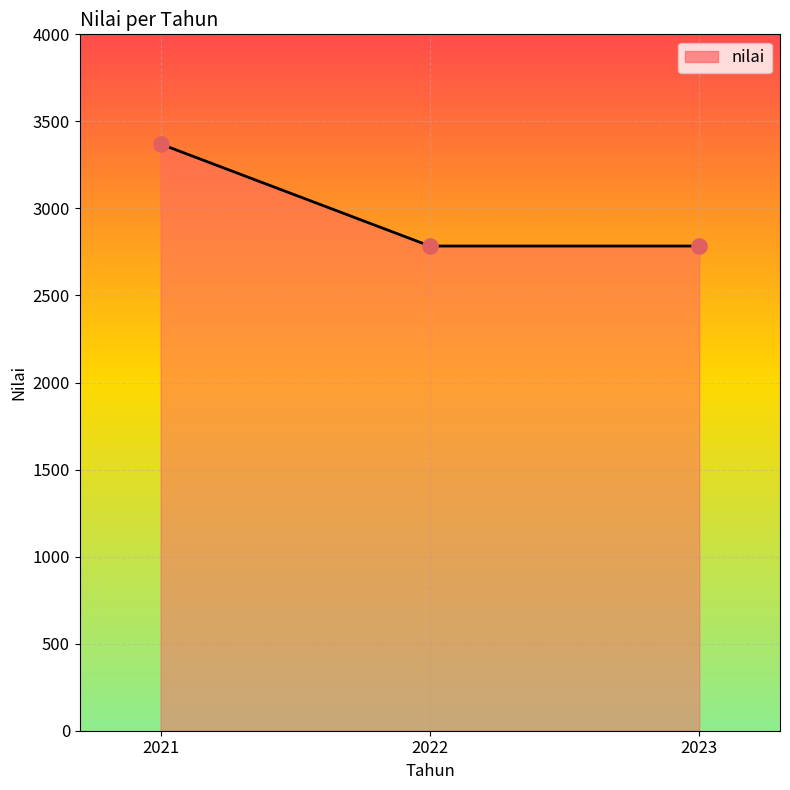

Approximately how many times larger is the value at 2023 compared to 2021?

0.8